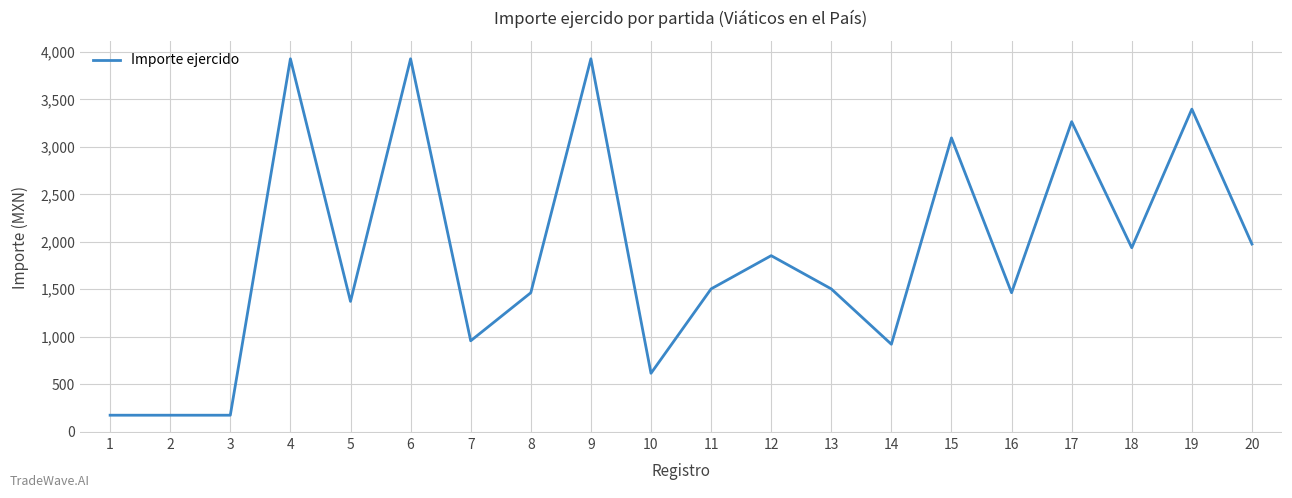

True or false: the data has more than 2 interior local peaks.

True